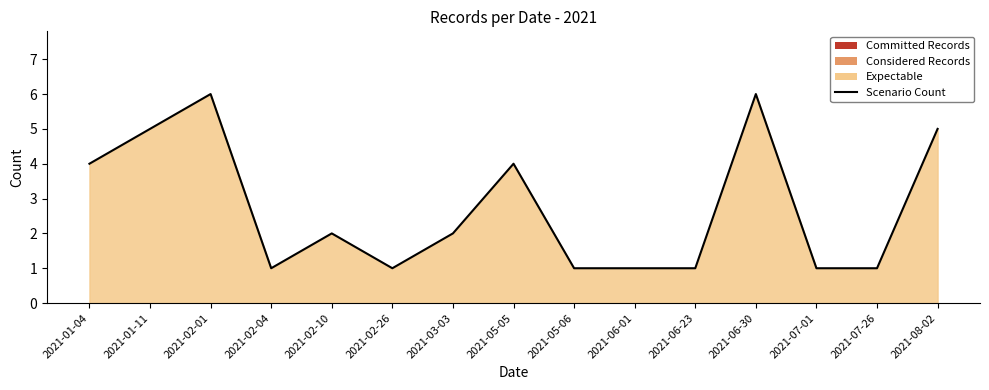

What is the label of the 15th point from the left?

2021-08-02